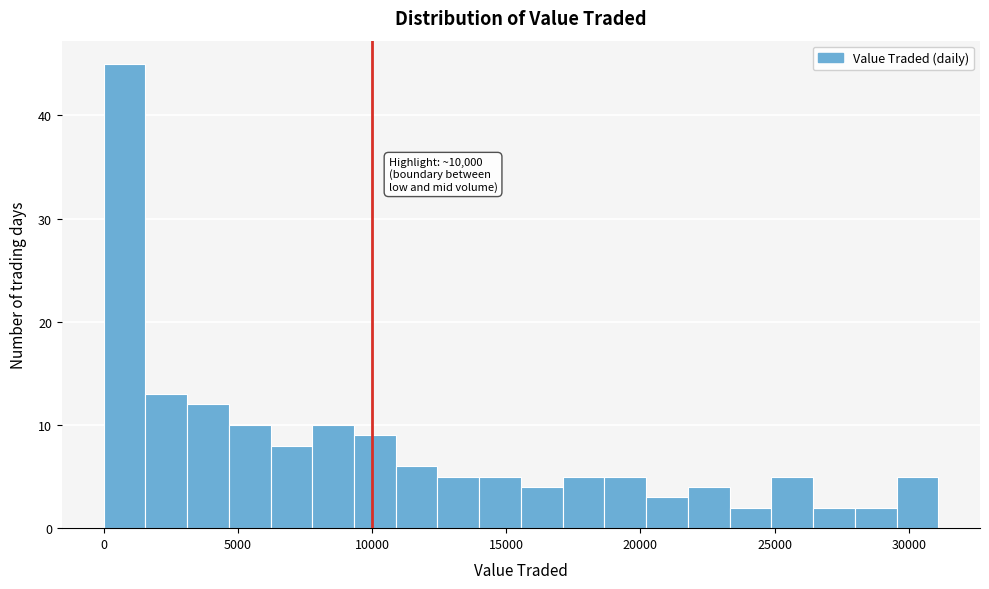

Around what value on the x-axis is the tallest bar? Give the approximate position of its centre, as read against the axis.

1000